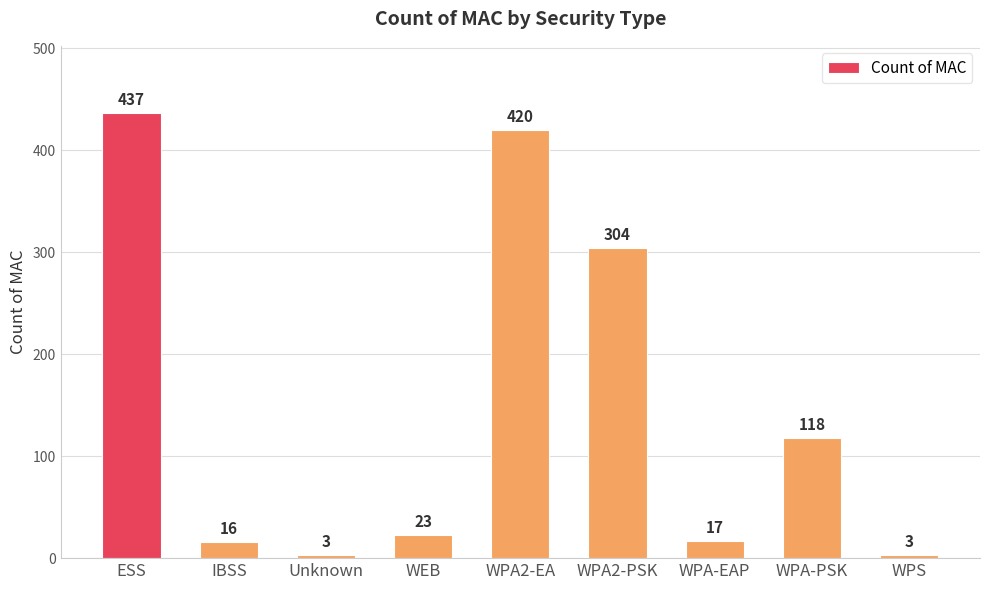

What is the label of the 6th bar from the right?

WEB